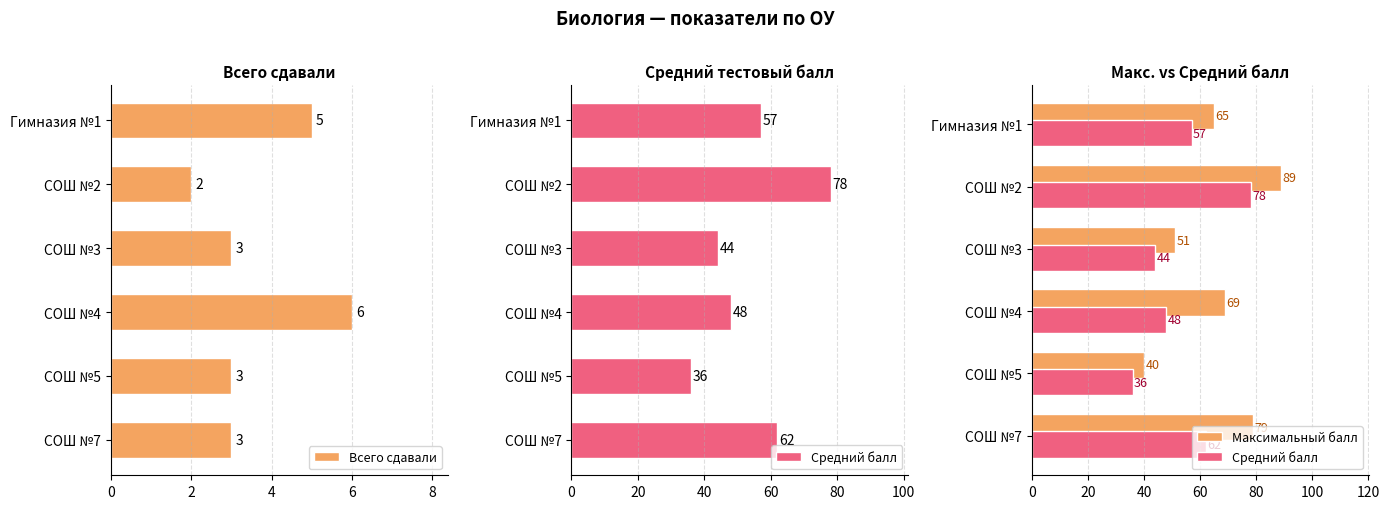

True or false: Всего сдавали has a value of 1 at СОШ №2.

False